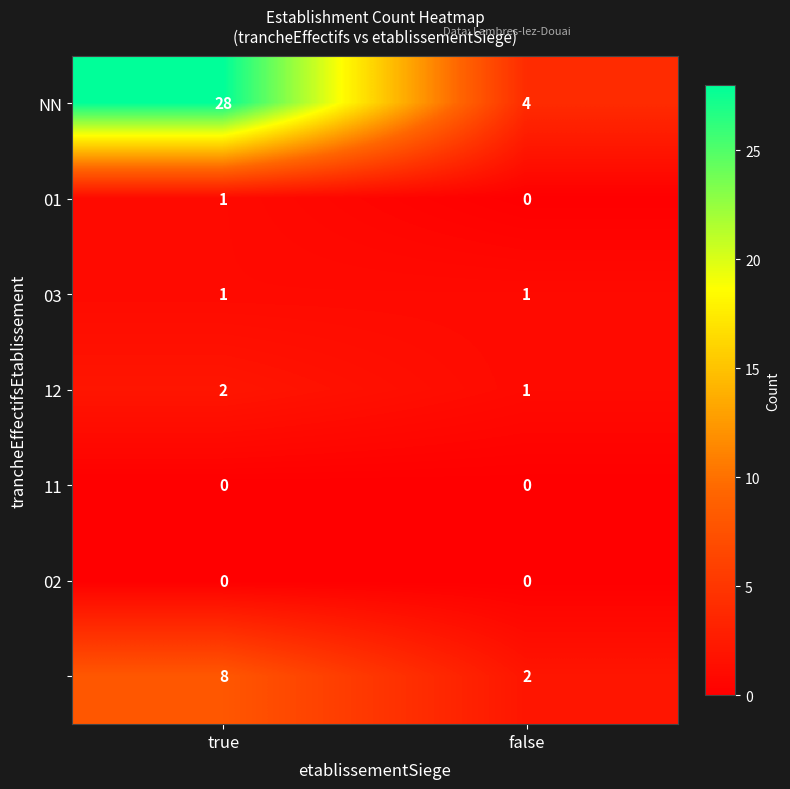

What is the maximum value shown in the chart?

28